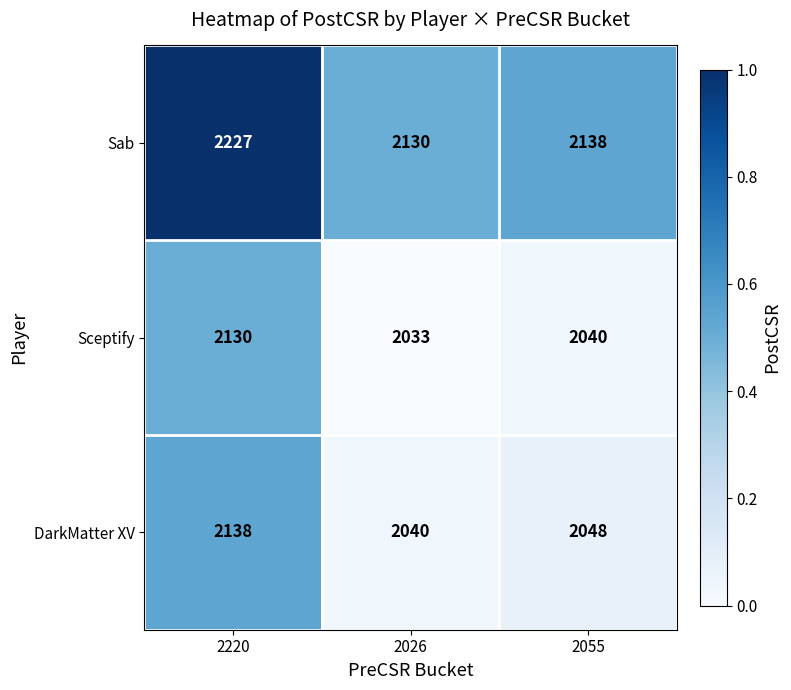

At which category is the sum across all series the highest?

2220